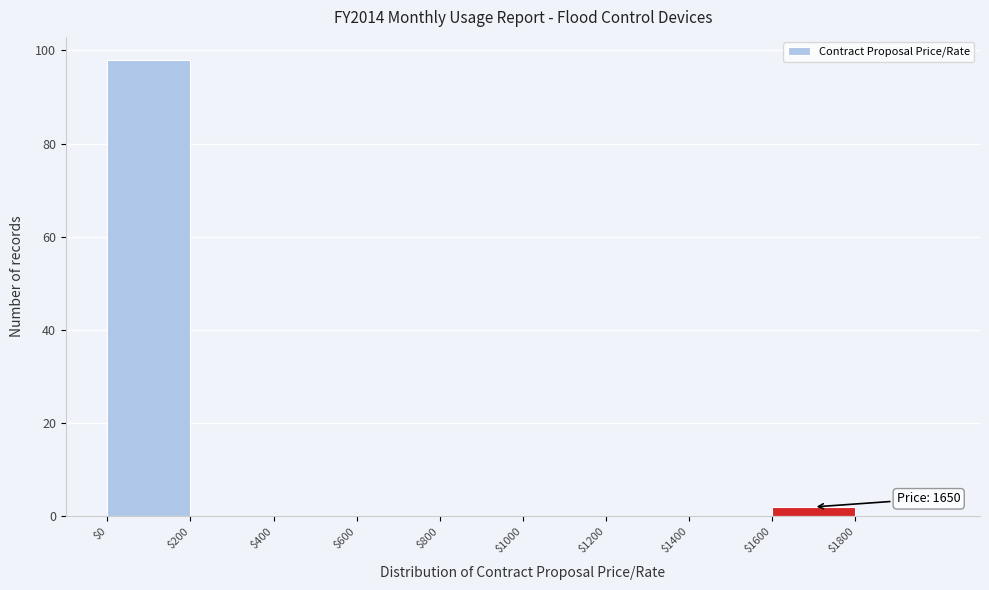

Over which range of the x-axis is the bar tallest?

0 to 200